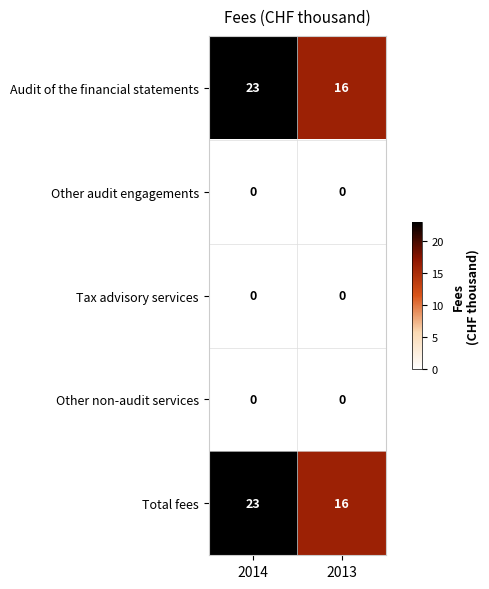

What is the maximum value shown in the chart?

23